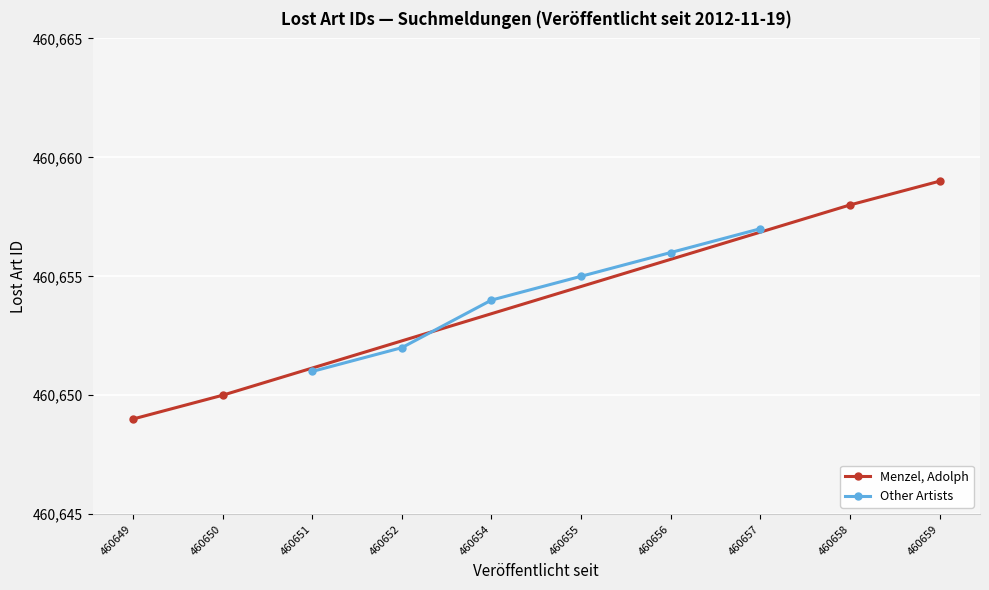

Rank the categories by value from lowest to highest.

460649, 460650, 460651, 460652, 460654, 460655, 460656, 460657, 460658, 460659